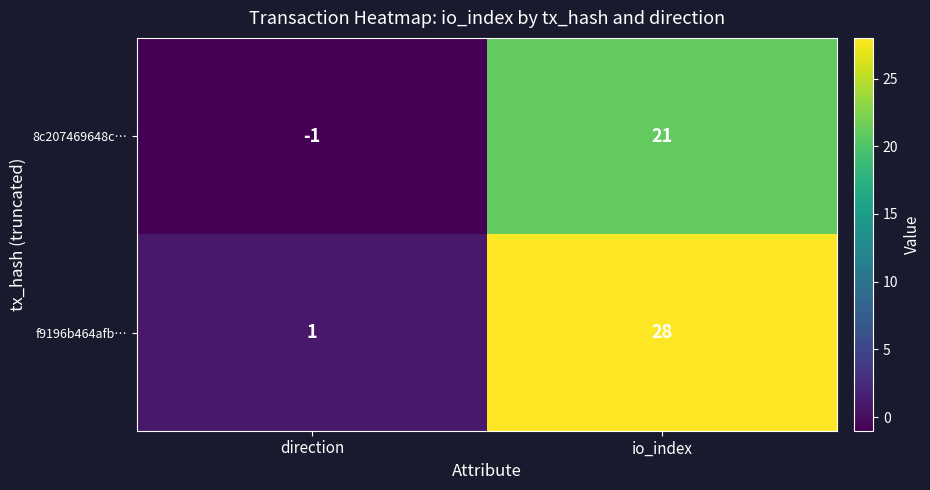

At io_index, list the series in order from smallest to largest.

8c207469648c…, f9196b464afb…